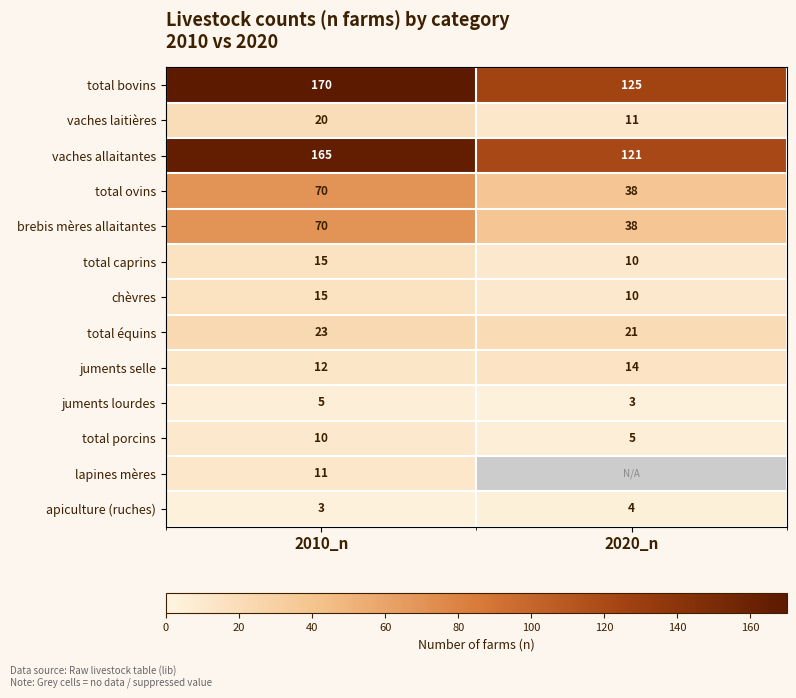

What is the difference between the highest and lowest values at 2010_n?

167